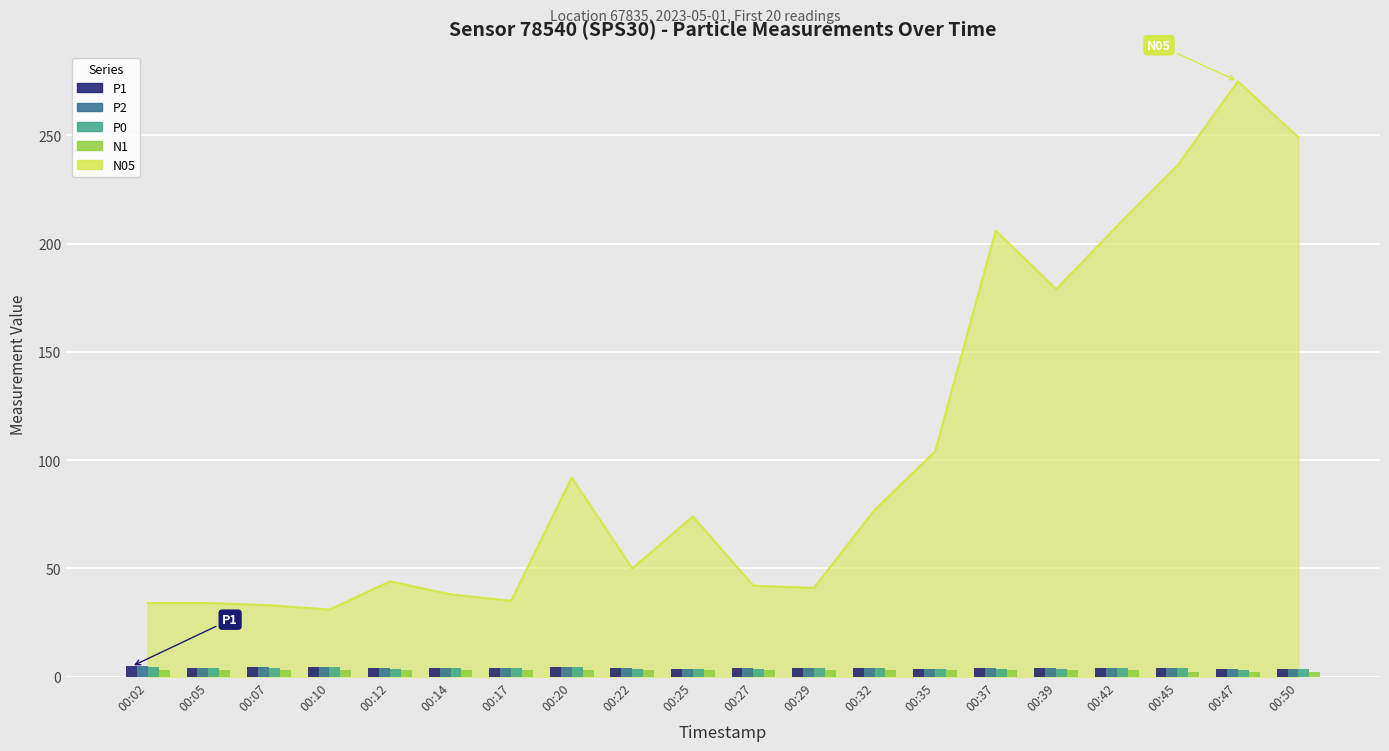

Read the P2 value at 00:29.

4.1